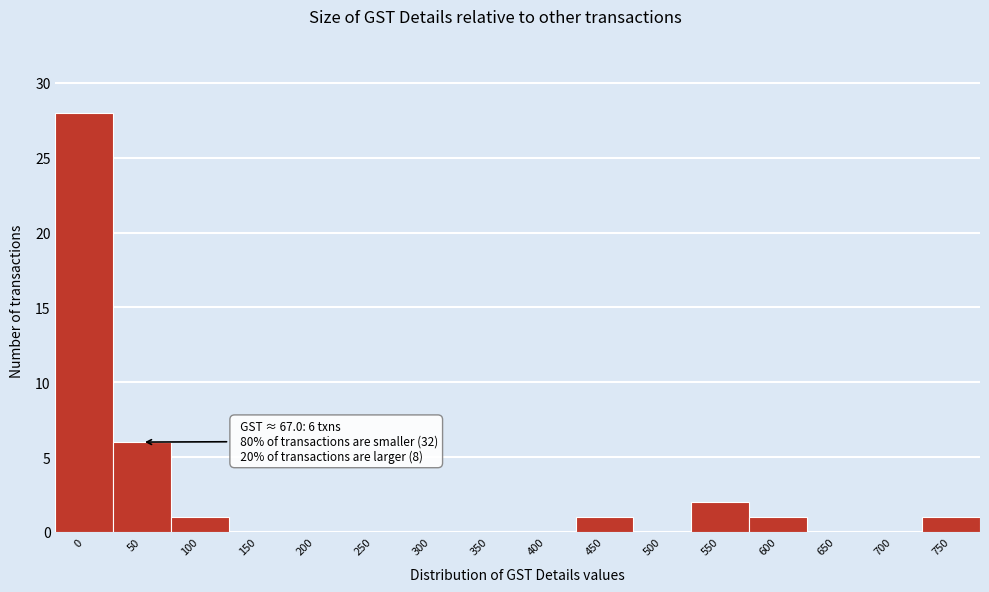

Reading right to left, transcribe all the data shown in this chart.

750=1	700=0	650=0	600=1	550=2	500=0	450=1	400=0	350=0	300=0	250=0	200=0	150=0	100=1	50=6	0=28